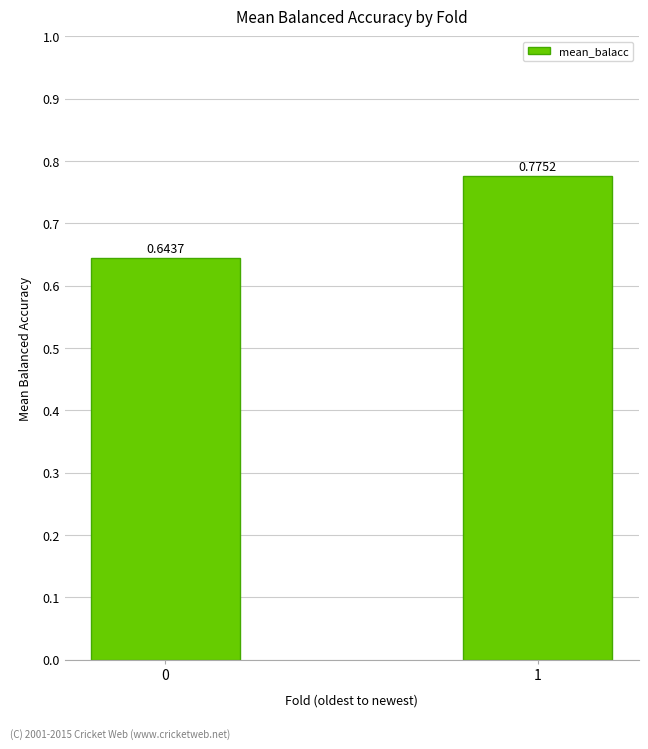

Between 0 and 1, which is larger?

1